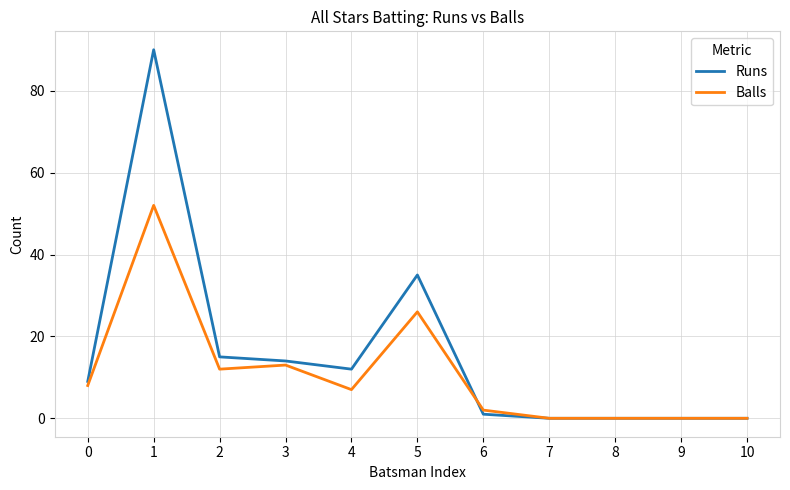

Which series has the largest range (max minus min)?

Runs